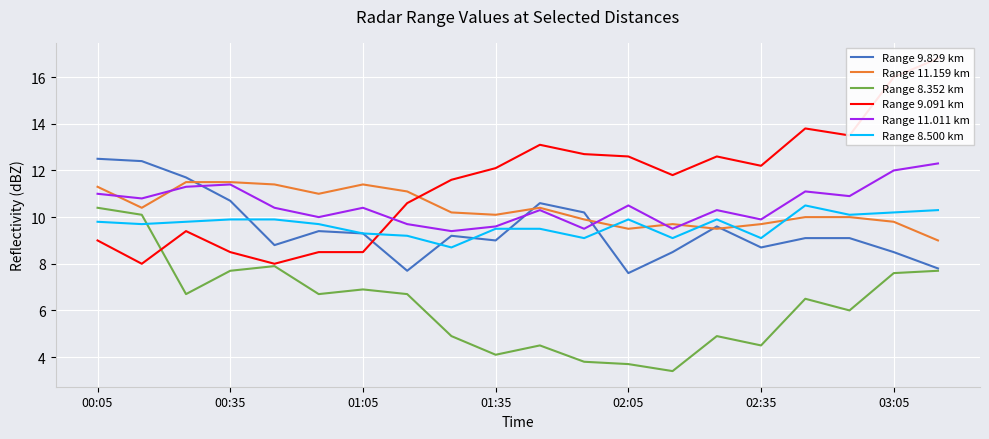

What is the spread (max minus min) of values at 13?

8.4